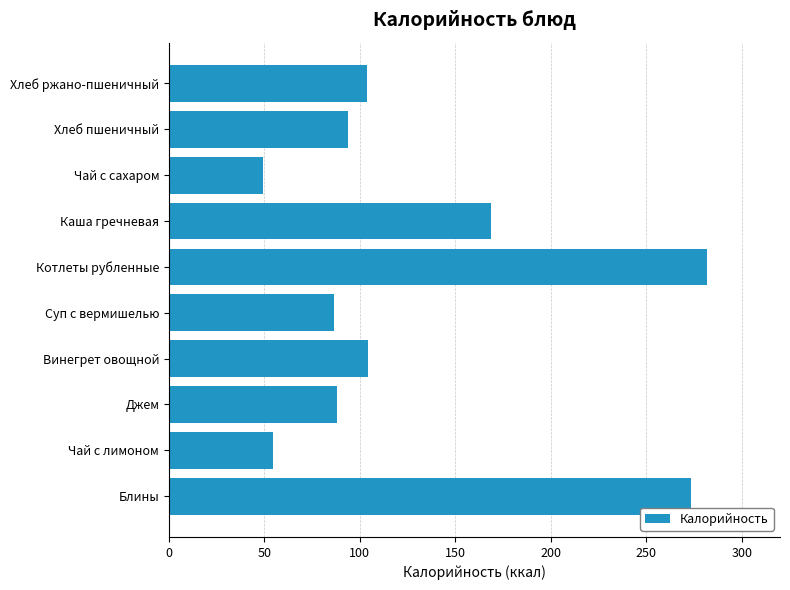

What is the sum of the values at Чай с лимоном and Хлеб пшеничный?

148.7